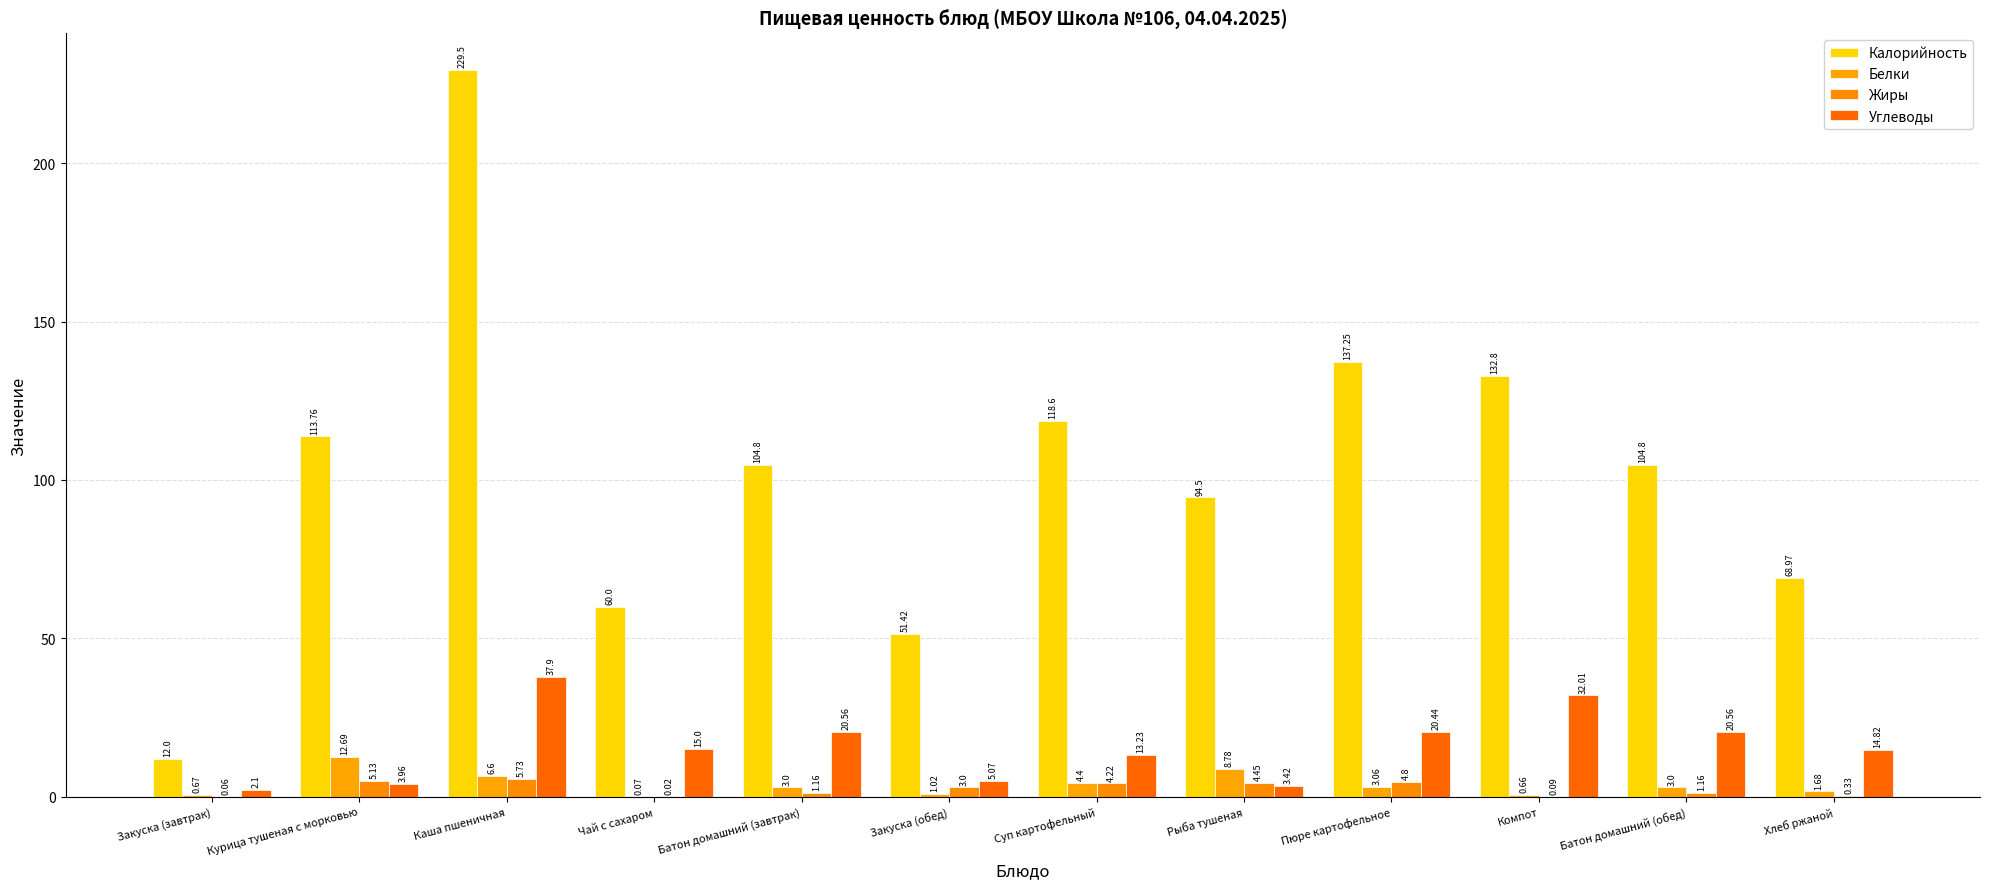

Are the bars grouped side by side (vs. stacked)?

Yes